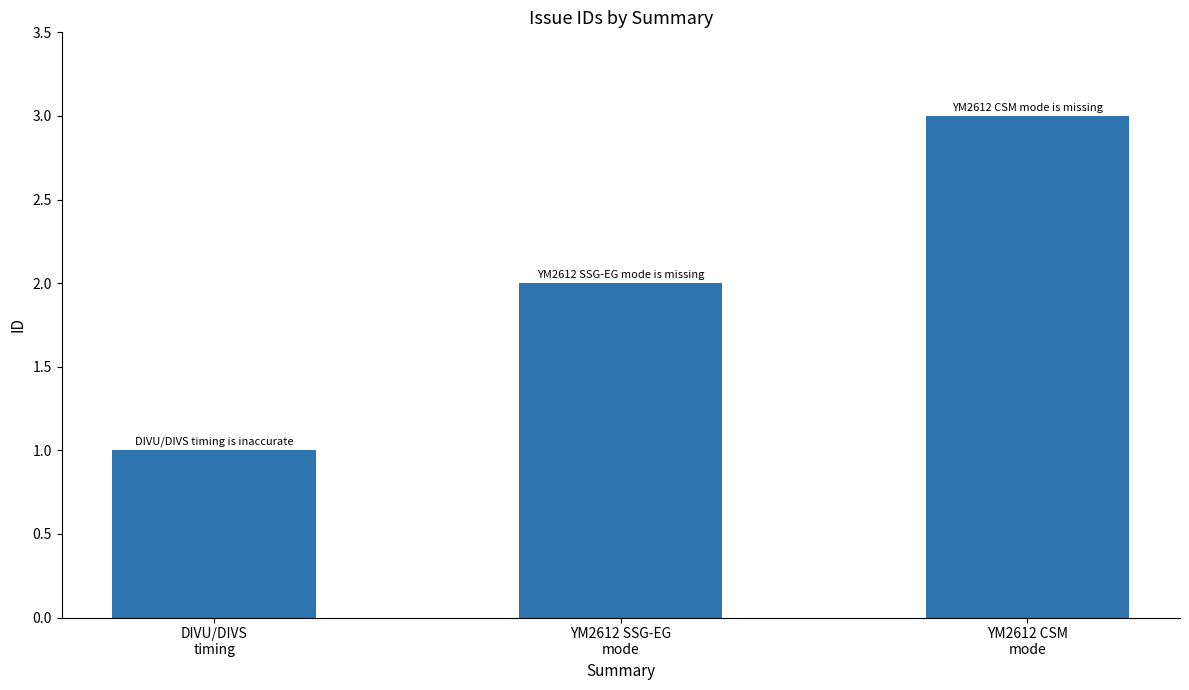

Is it true that the value at DIVU/DIVS
timing is 2?

False